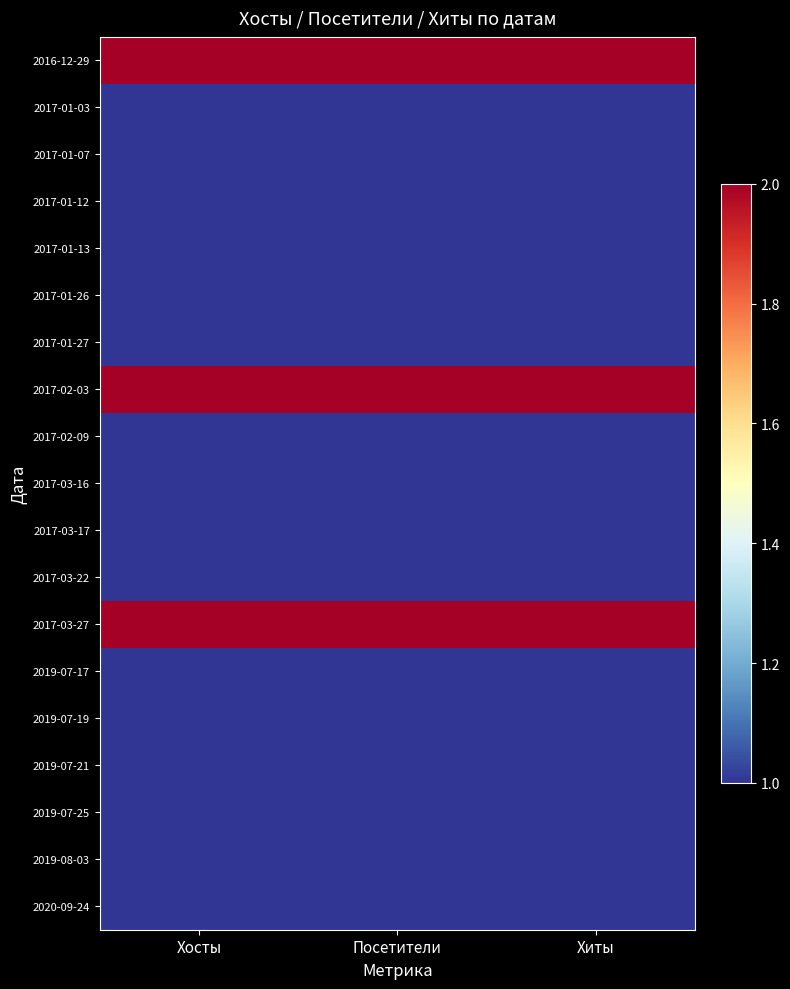

Count the number of categories in the chart.

3